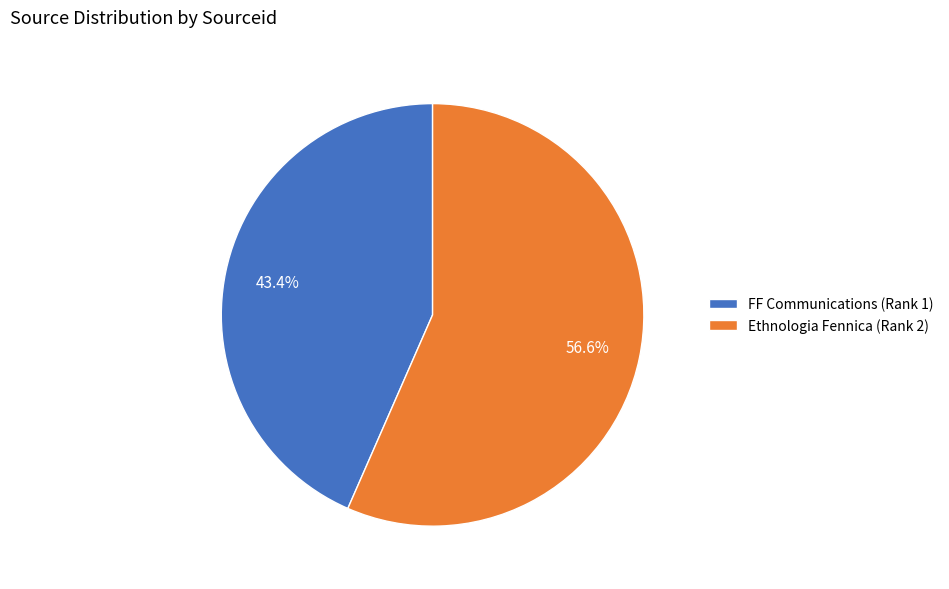

Rank the categories by value from highest to lowest.

Ethnologia Fennica (Rank 2), FF Communications (Rank 1)